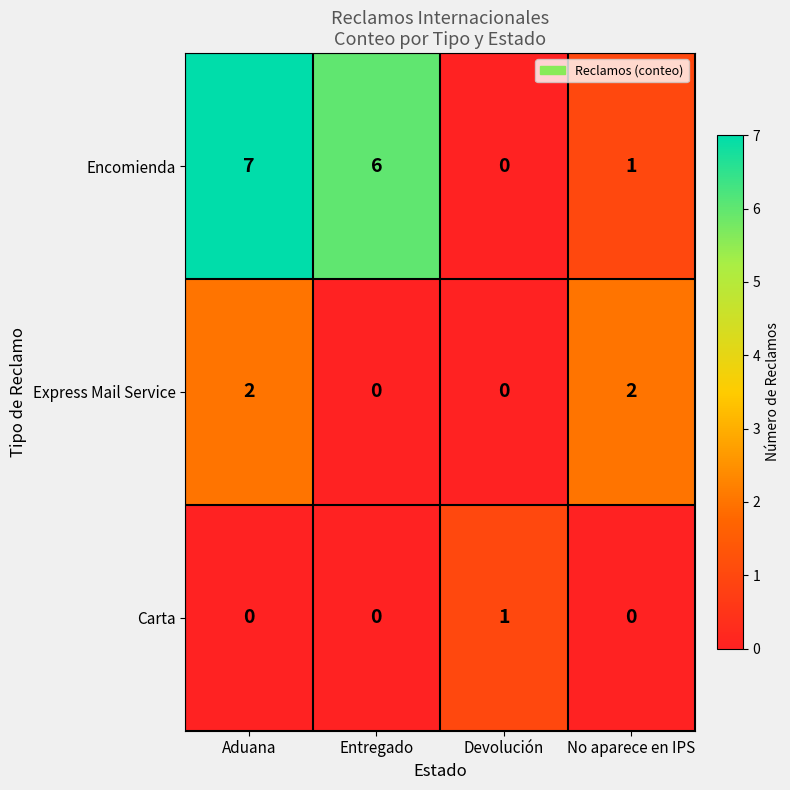

Reading left to right, list all the values displayed in this chart.

Encomienda: 7	6	0	1
Express Mail Service: 2	0	0	2
Carta: 0	0	1	0